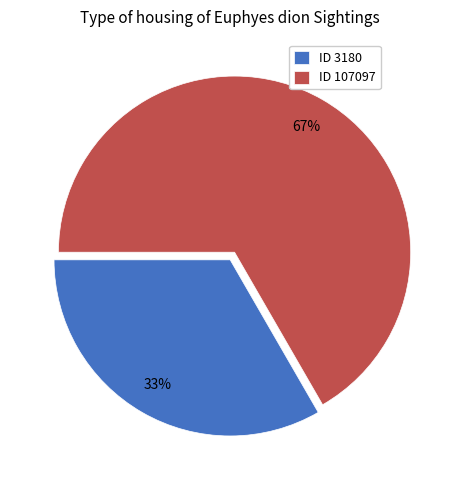

Approximately how many times larger is the value at ID 3180 compared to ID 107097?

0.5